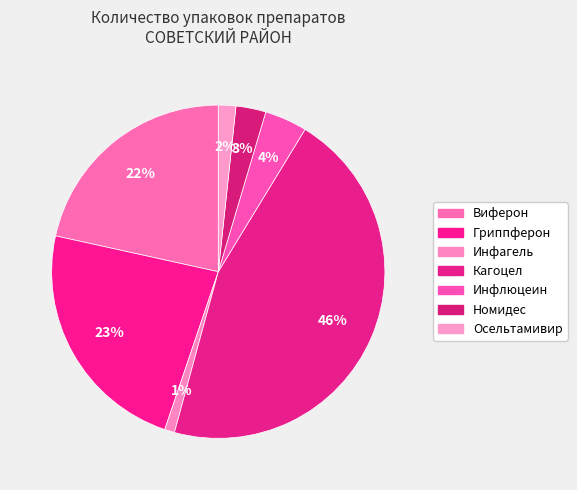

What is the smallest slice in the pie chart?

Инфагель